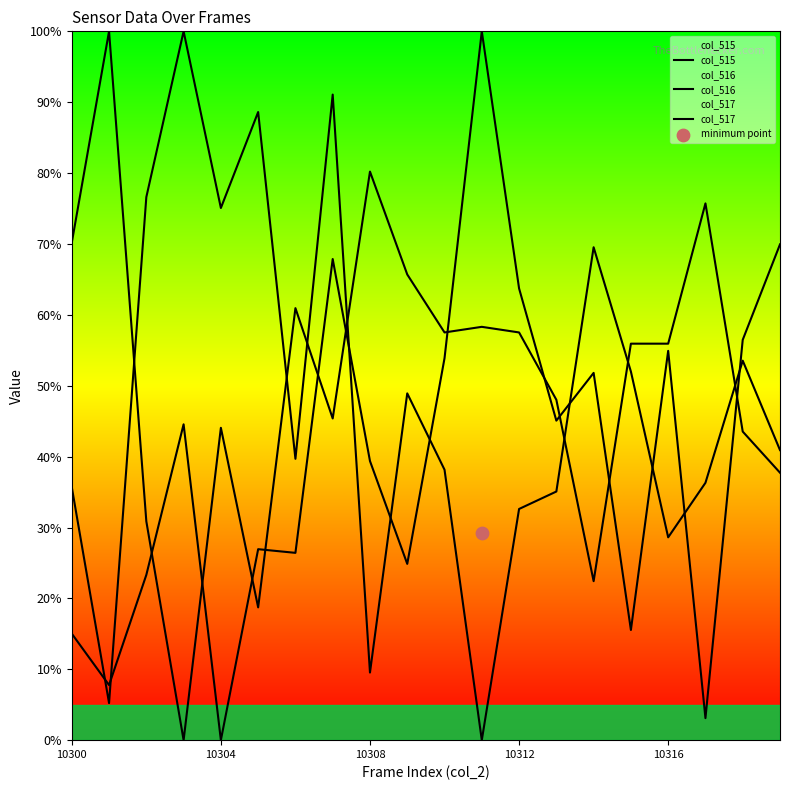

At how many categories does at least one series exceed 26?

20